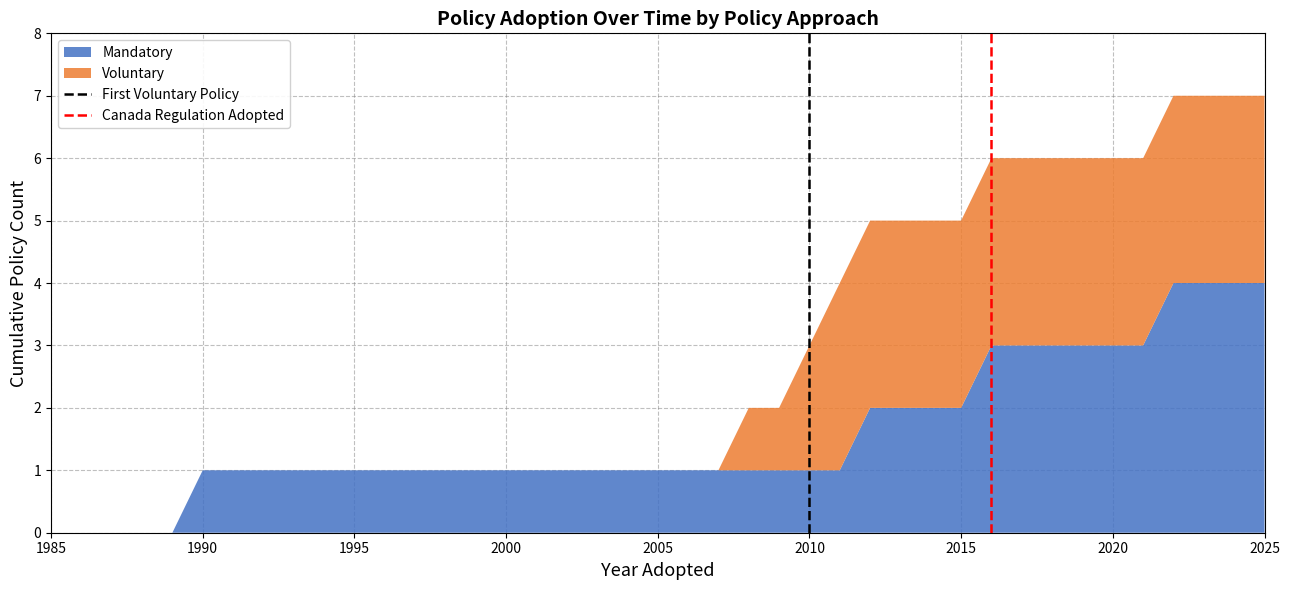

What is the maximum value for Mandatory?

4